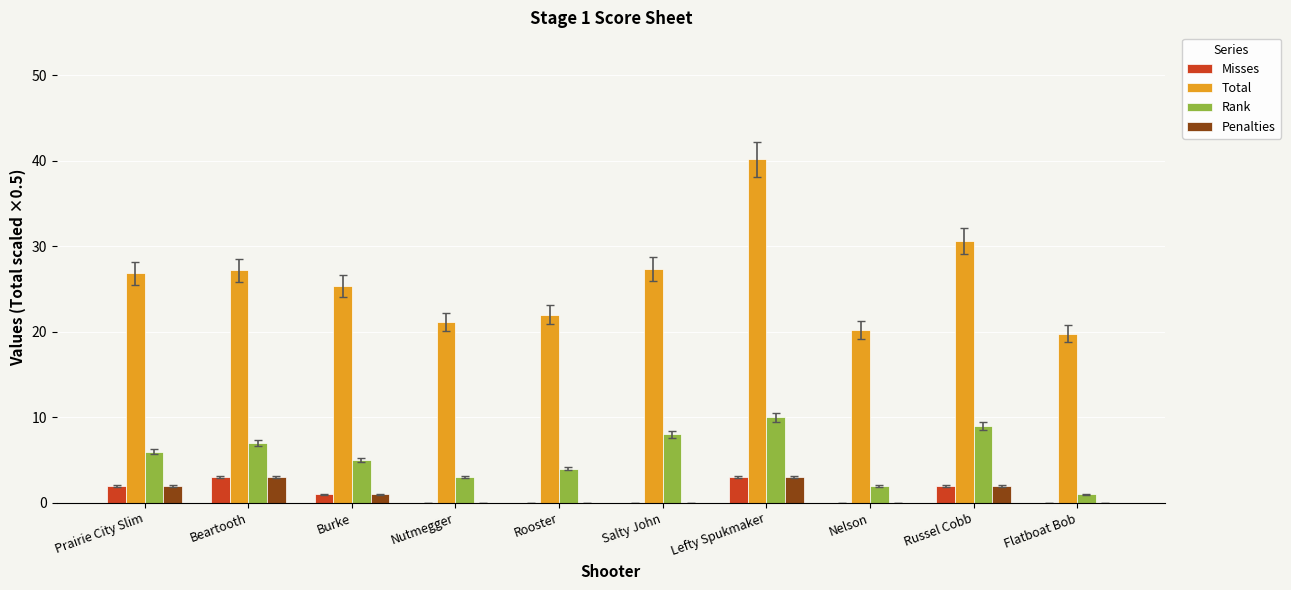

What is the sum of all Rank values?

55.0